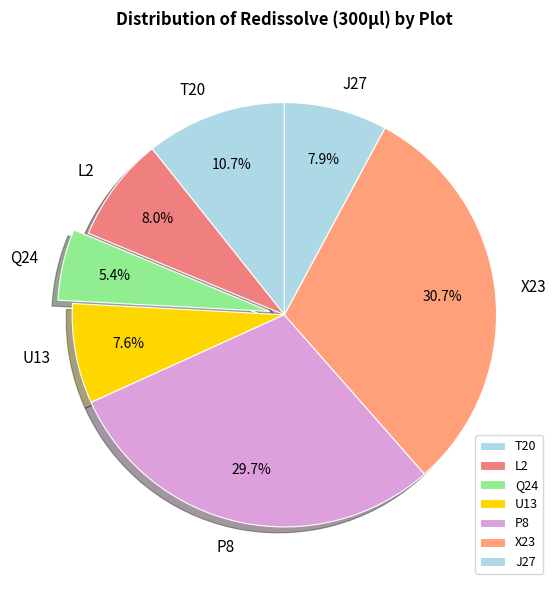

Count the number of slices in the pie.

7